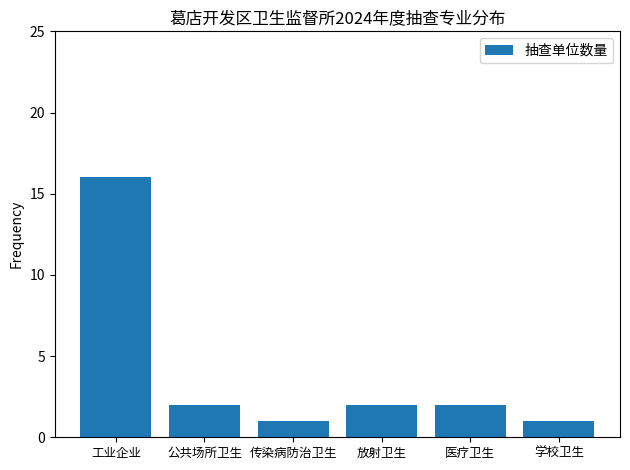

Which label corresponds to the largest value in the chart?

工业企业